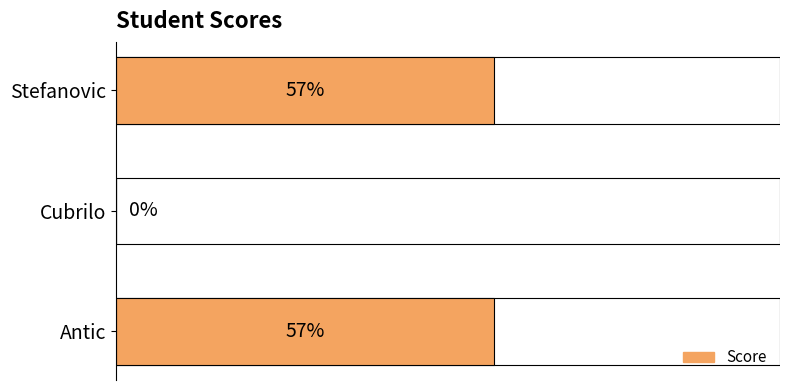

Is it true that the value at Antic is 57?

True